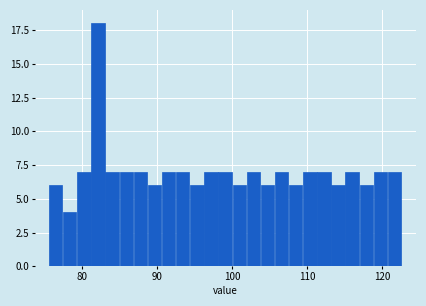

Read against the x-axis, roughly where is the centre of the tallest bar?

82